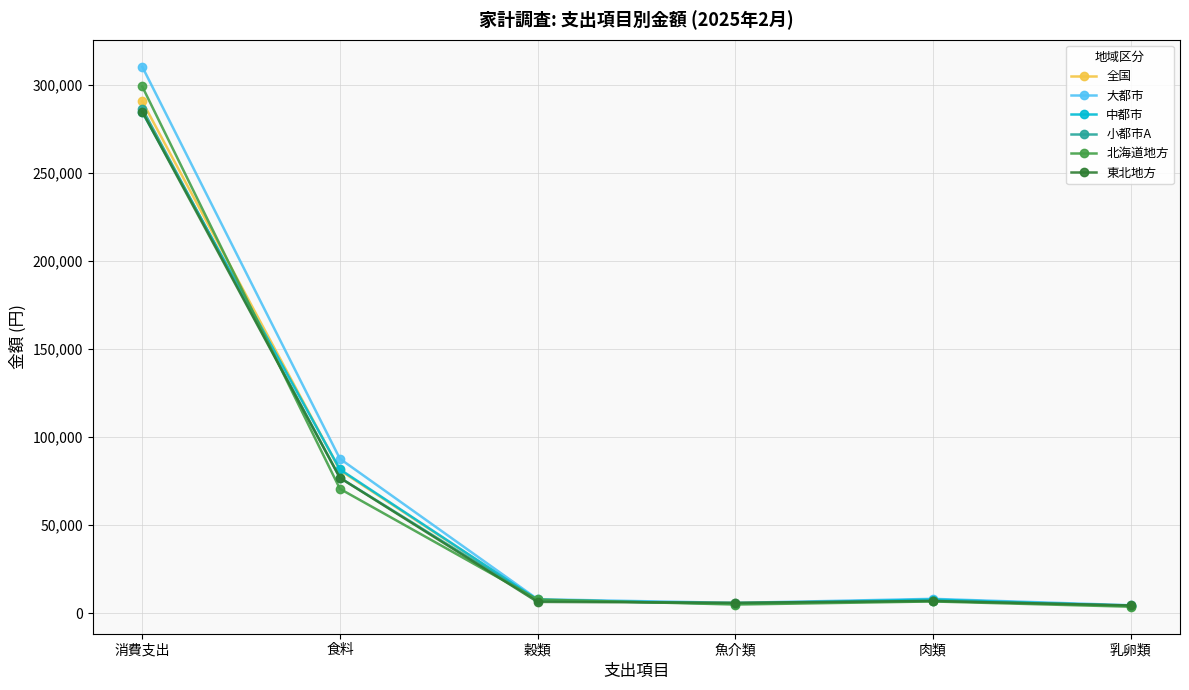

True or false: 大都市 has more than 1 points higher than both neighbors.

False